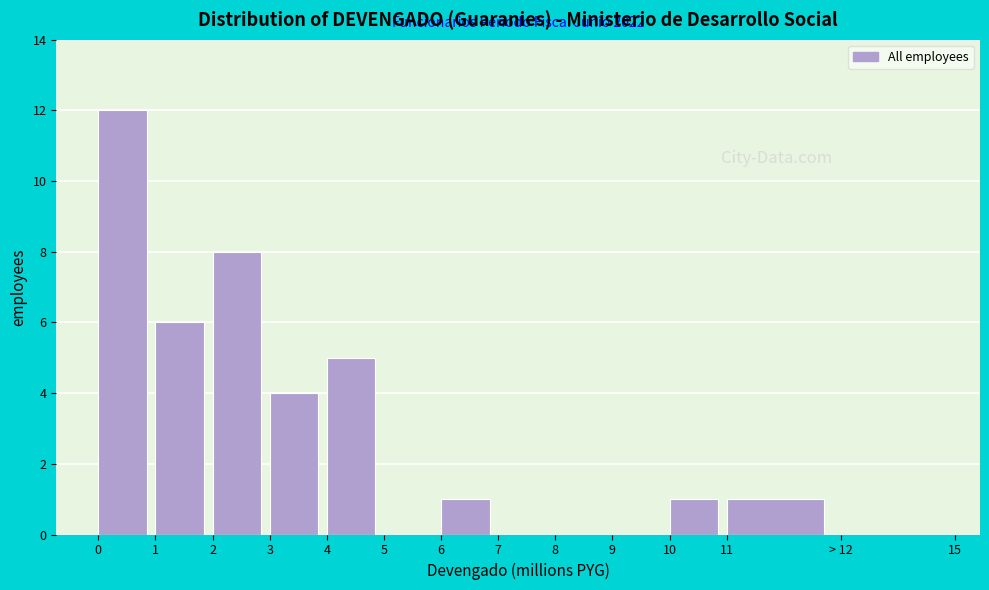

Reading left to right, what are all the values shown in this chart?

0=12	1=6	2=8	3=4	4=5	5=0	6=1	7=0	8=0	9=0	10=1	11=1	> 12=0